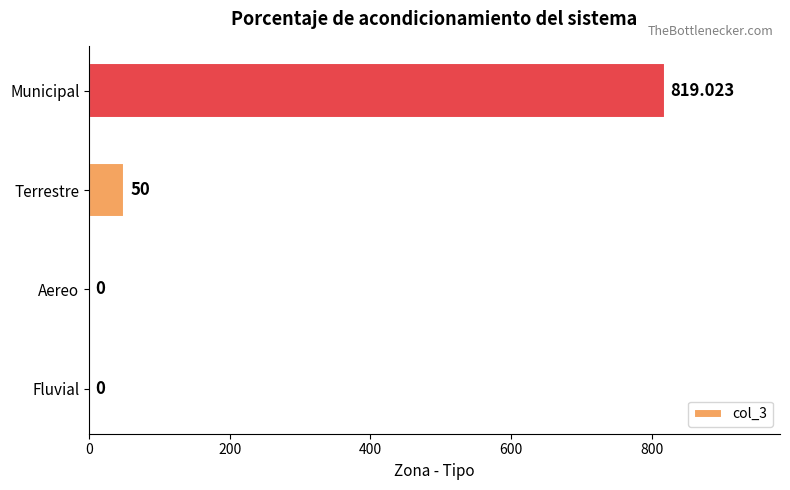

Which label corresponds to the largest value in the chart?

Municipal